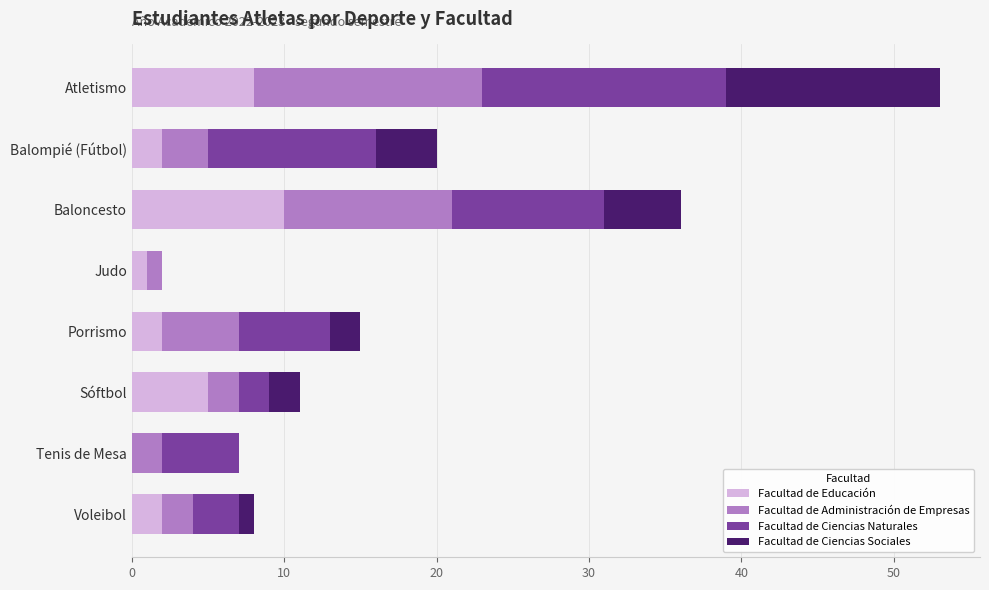

What is the maximum value for Facultad de Educación?

10